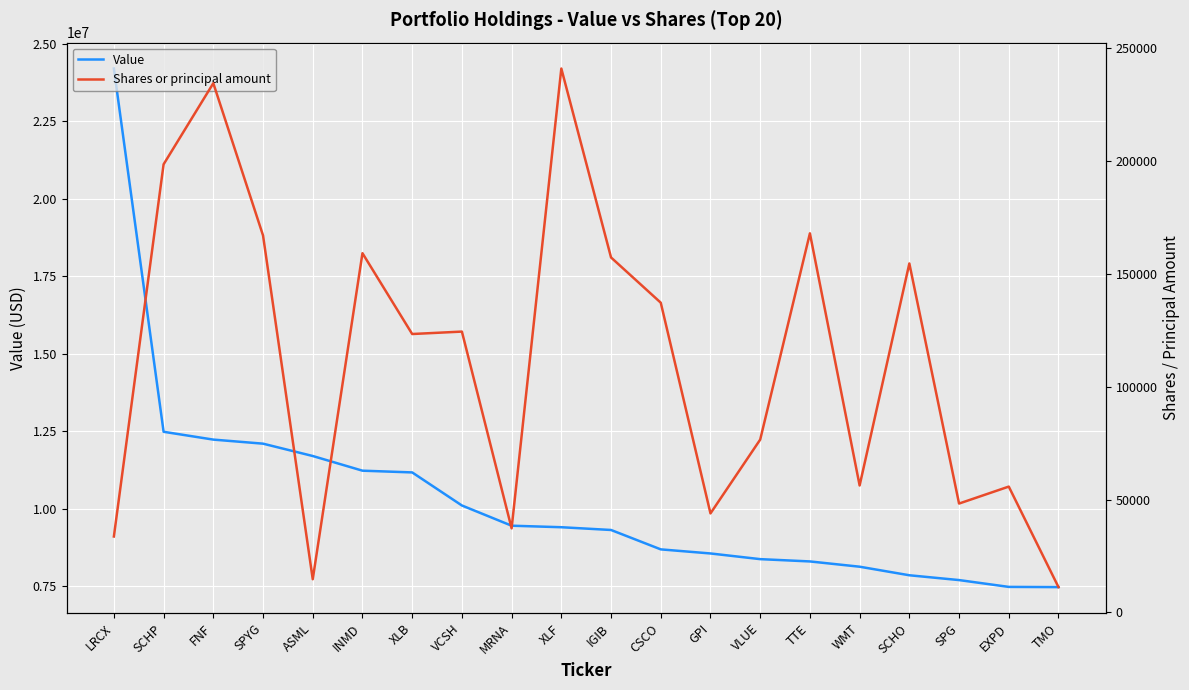

True or false: Shares or principal amount has more than 0 interior local peaks.

True